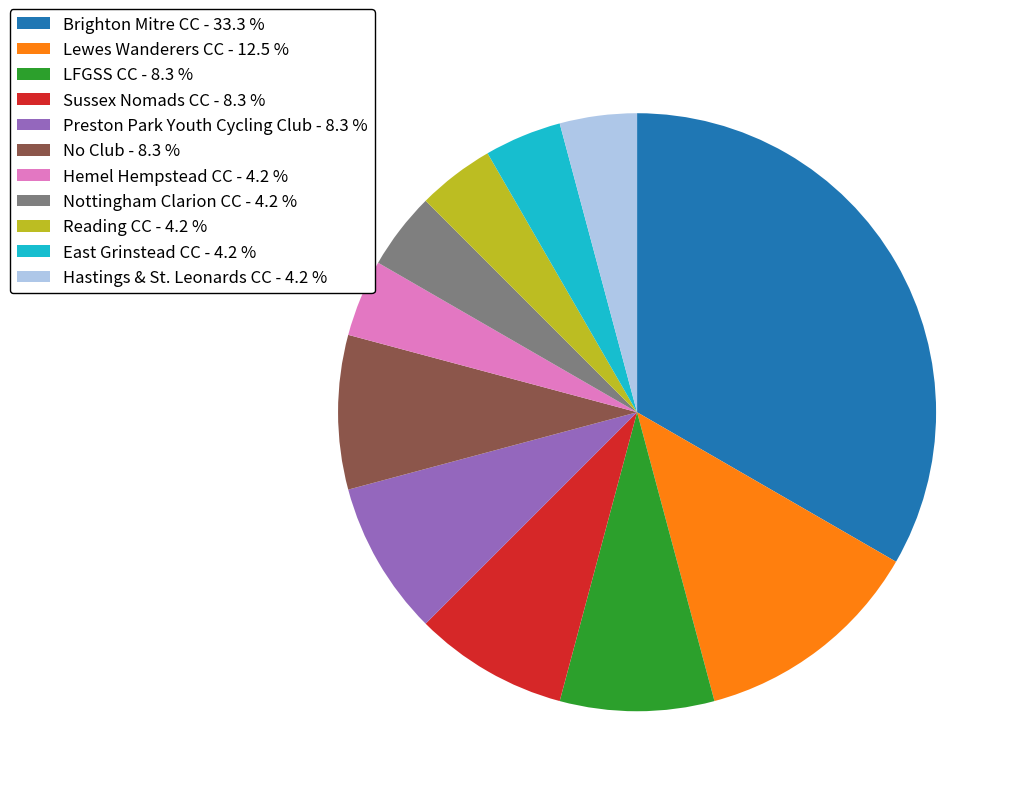

Which has a higher value, Nottingham Clarion CC - 4.2 % or Lewes Wanderers CC - 12.5 %?

Lewes Wanderers CC - 12.5 %